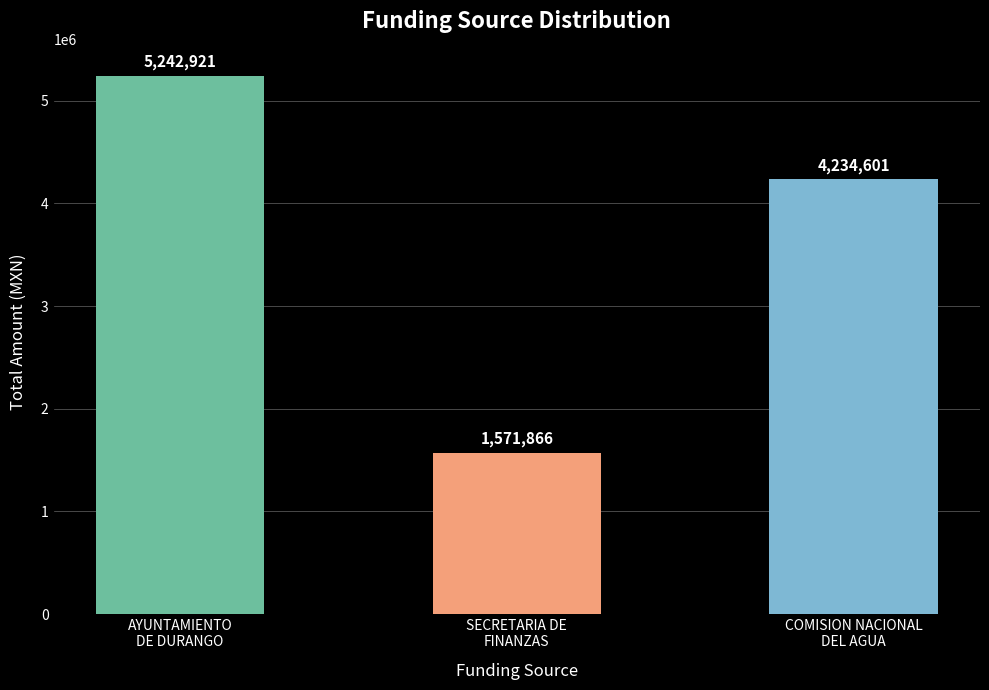

What is the difference between the maximum and minimum values?

3671055.0